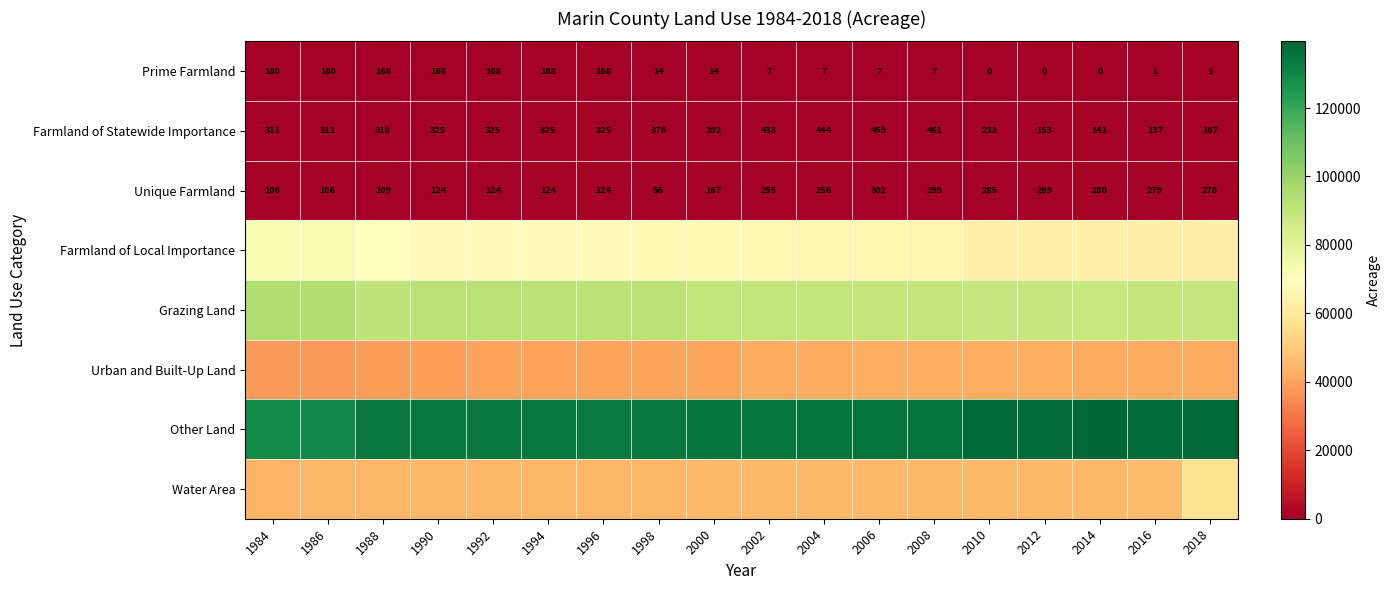

At which label does Prime Farmland first exceed 14?

1984